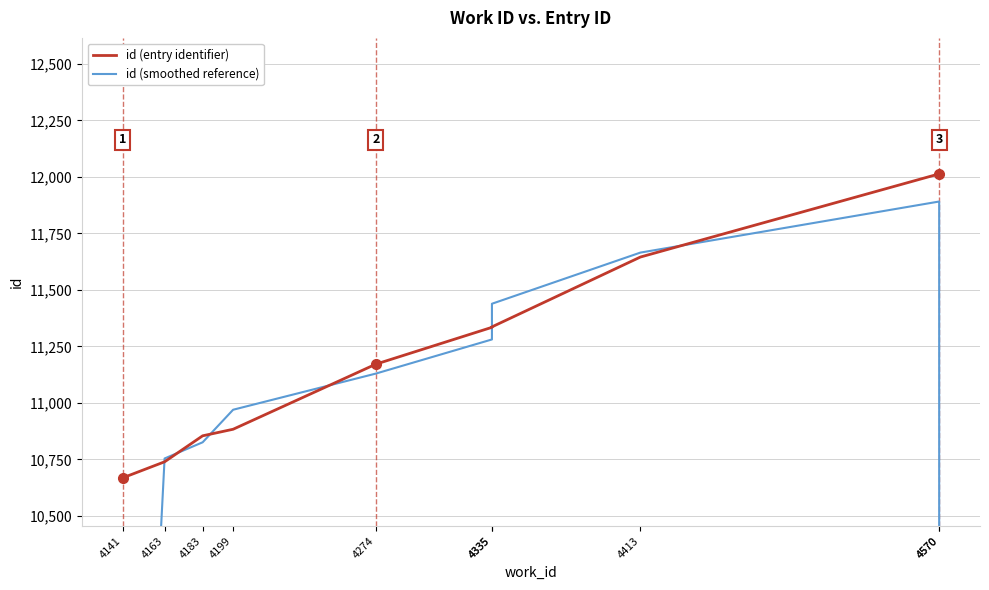

Reading right to left, what are all the values shown in this chart?

id (entry identifier): 4570=12014.0	4570=12013.0	4413=11645.0	4335=11336.0	4335=11334.0	4274=11171.0	4199=10883.0	4183=10854.0	4163=10739.0	4141=10668.0
id (smoothed reference): 4570=8009.0	4570=11890.7	4413=11664.7	4335=11438.3	4335=11280.3	4274=11129.3	4199=10969.3	4183=10825.3	4163=10753.7	4141=7135.7